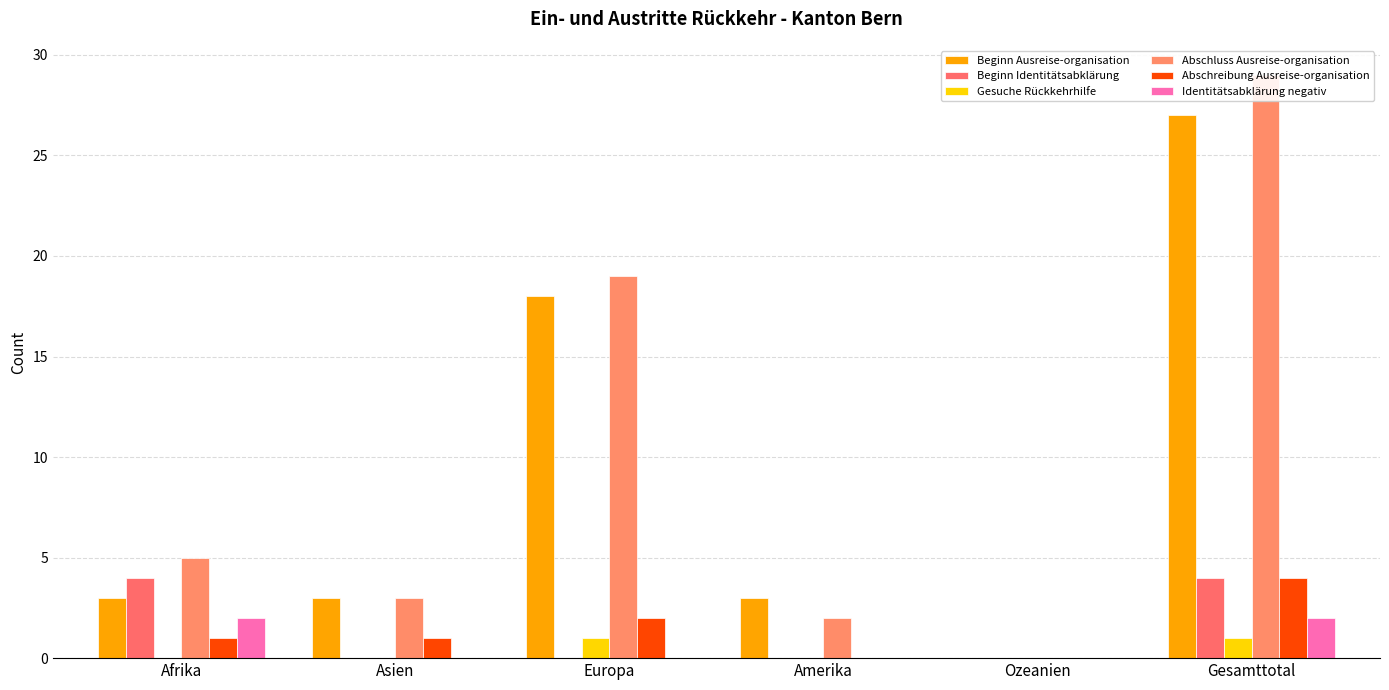

Reading left to right, list all the values displayed in this chart.

Beginn Ausreise-organisation: Afrika=3	Asien=3	Europa=18	Amerika=3	Ozeanien=0	Gesamttotal=27
Beginn Identitätsabklärung: Afrika=4	Asien=0	Europa=0	Amerika=0	Ozeanien=0	Gesamttotal=4
Gesuche Rückkehrhilfe: Afrika=0	Asien=0	Europa=1	Amerika=0	Ozeanien=0	Gesamttotal=1
Abschluss Ausreise-organisation: Afrika=5	Asien=3	Europa=19	Amerika=2	Ozeanien=0	Gesamttotal=29
Abschreibung Ausreise-organisation: Afrika=1	Asien=1	Europa=2	Amerika=0	Ozeanien=0	Gesamttotal=4
Identitätsabklärung negativ: Afrika=2	Asien=0	Europa=0	Amerika=0	Ozeanien=0	Gesamttotal=2